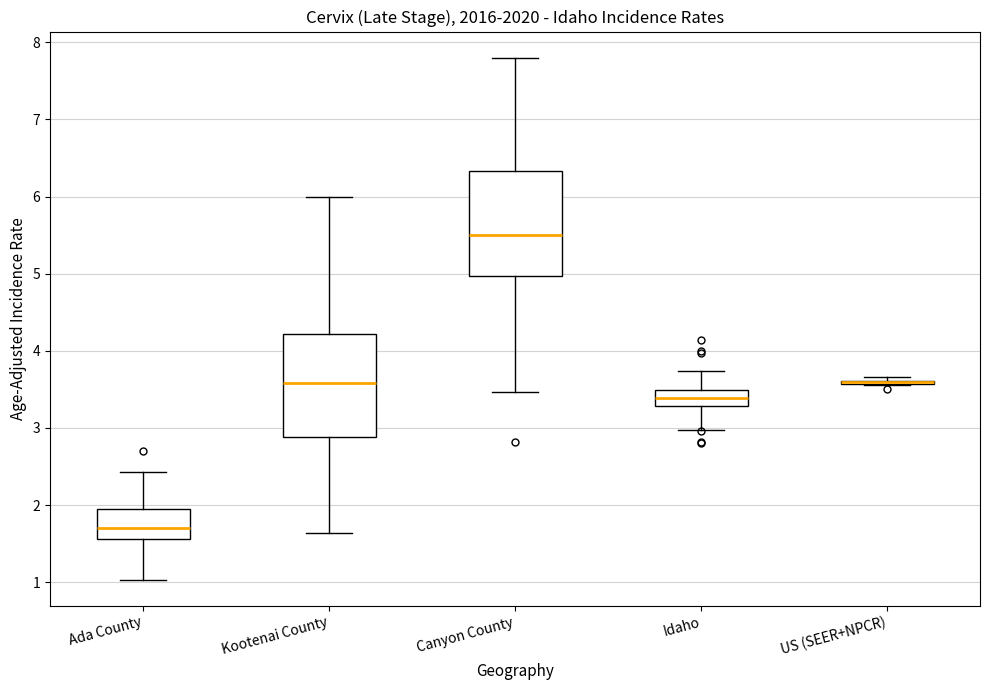

Reading left to right, transcribe this box plot: for each box, give where its median line is, the range the box spans, and where its two whiskers end, as read against the y-axis. The values are not printed on the chart, so give them approximately, as read against the axis.

Ada County: median 1.7, box 1.6 to 2.0, whiskers 1.0 to 2.4
Kootenai County: median 3.6, box 2.9 to 4.2, whiskers 1.6 to 6.0
Canyon County: median 5.5, box 5.0 to 6.3, whiskers 3.5 to 7.8
Idaho: median 3.4, box 3.3 to 3.5, whiskers 3.0 to 3.7
US (SEER+NPCR): box collapsed to a line at 3.6, whiskers 3.6 to 3.7